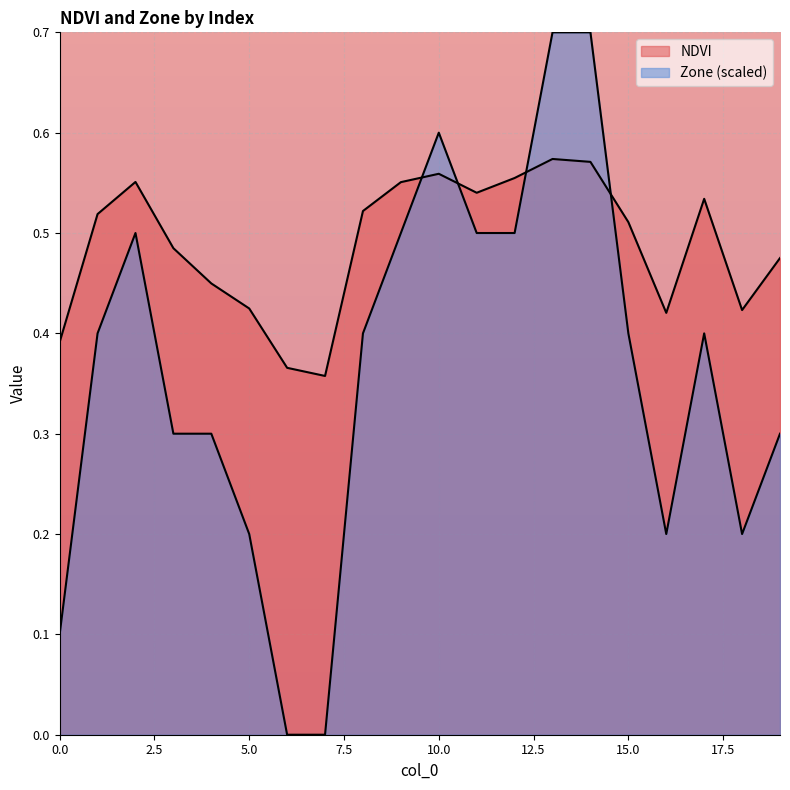

At which category is the sum across all series the highest?

13